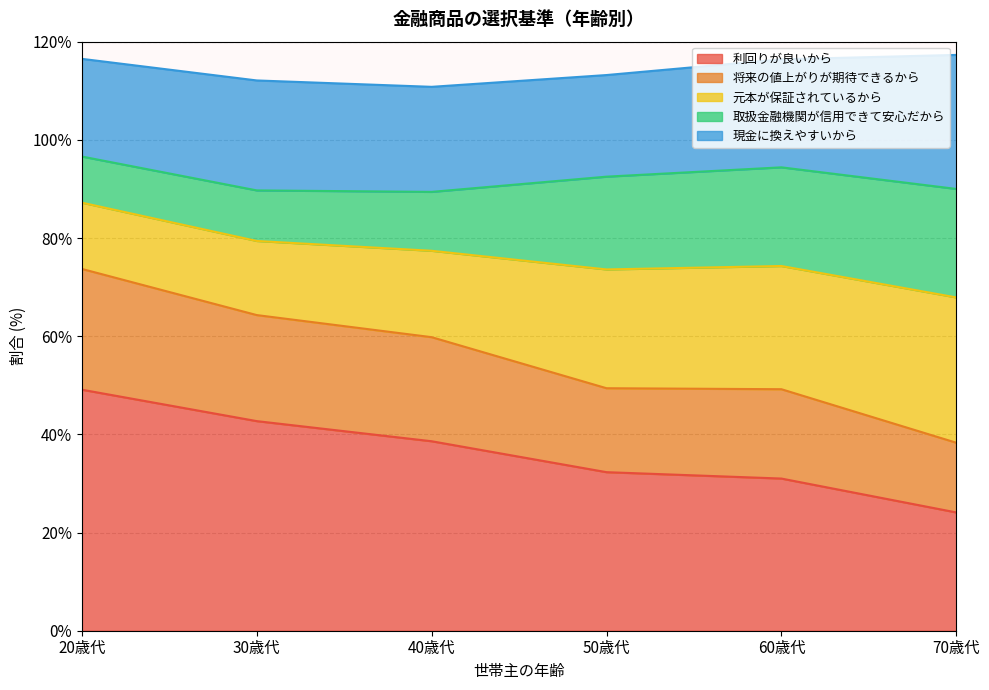

Does the chart have visible grid lines?

Yes